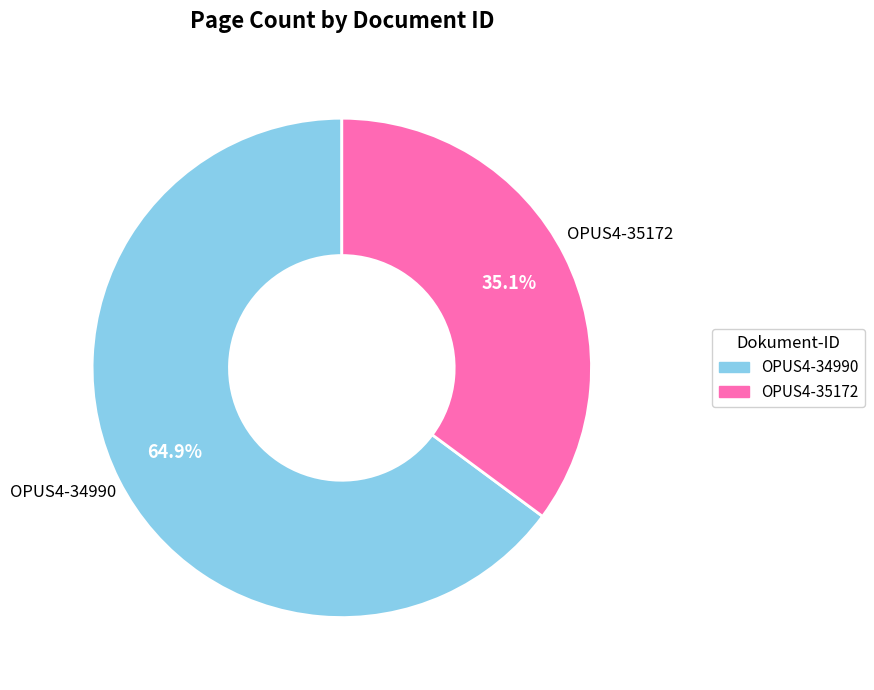

What is the total percentage of OPUS4-34990 and OPUS4-35172?

100.0%